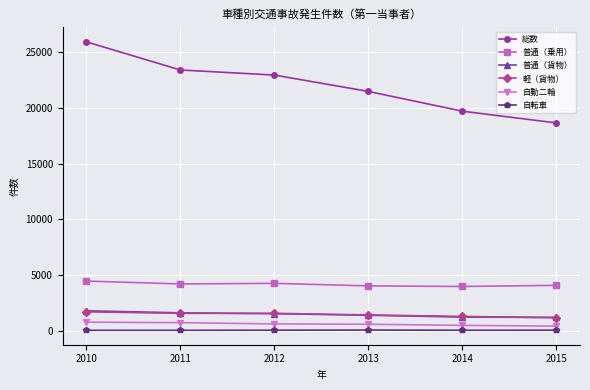

What is the difference between the maximum and second lowest values in the 自転車 series?

21